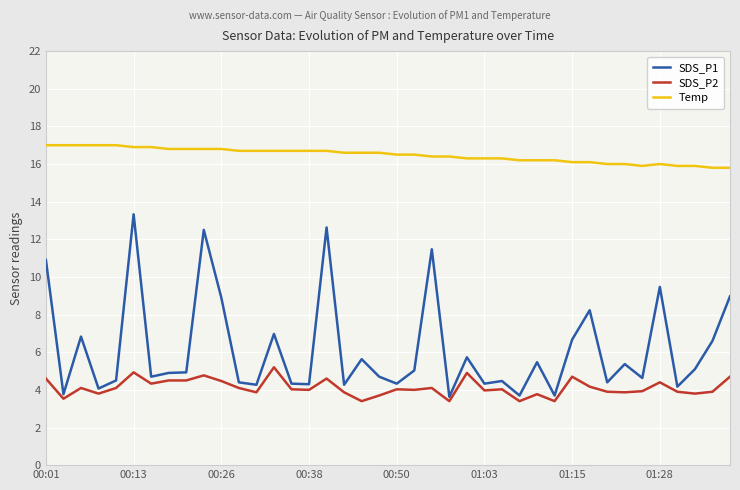

What is the difference between the maximum and minimum values in the SDS_P2 series?

1.8